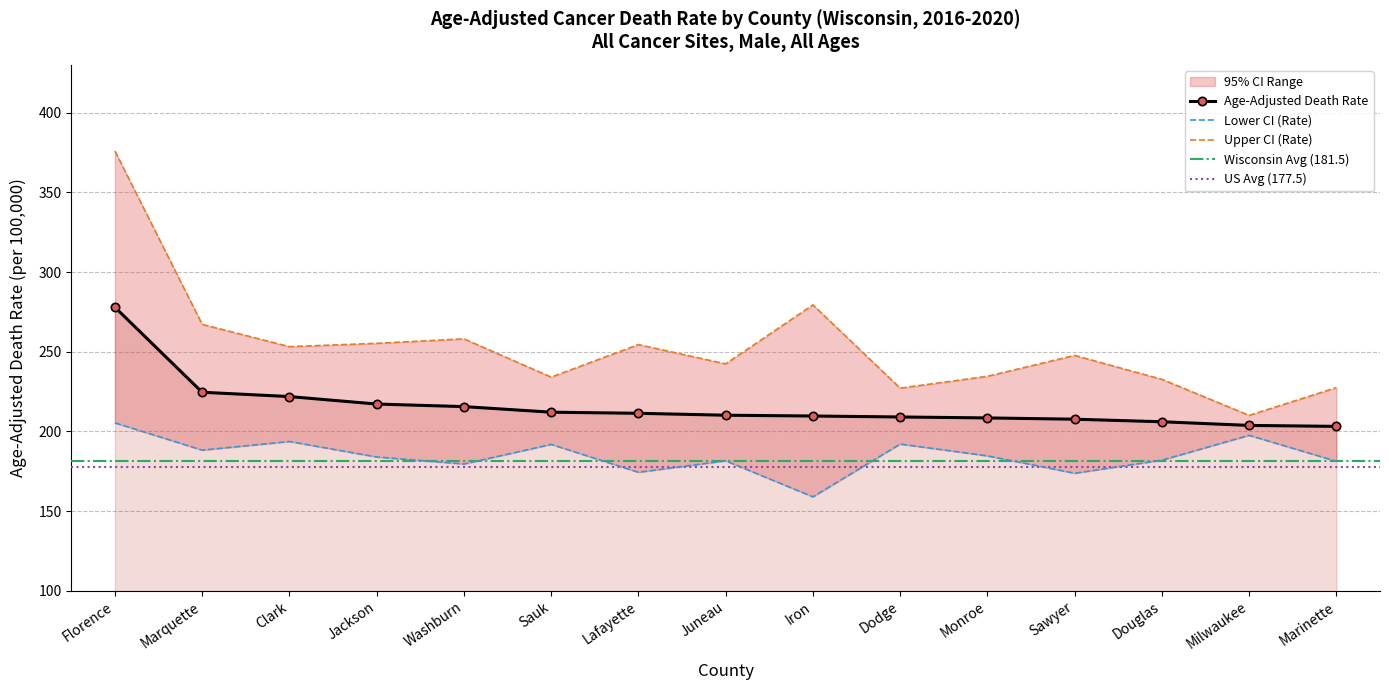

Reading right to left, list all the values displayed in this chart.

Age-Adjusted Death Rate: Marinette=203.2	Milwaukee=203.8	Douglas=206.1	Sawyer=207.7	Monroe=208.5	Dodge=209.1	Iron=209.7	Juneau=210.2	Lafayette=211.4	Sauk=212.1	Washburn=215.6	Jackson=217.2	Clark=221.9	Marquette=224.6	Florence=277.9
Lower CI (Rate): Marinette=181.3	Milwaukee=197.6	Douglas=182.0	Sawyer=173.8	Monroe=184.7	Dodge=192.1	Iron=159.0	Juneau=181.6	Lafayette=174.4	Sauk=191.9	Washburn=179.6	Jackson=184.0	Clark=193.7	Marquette=188.3	Florence=205.4
Upper CI (Rate): Marinette=227.5	Milwaukee=210.1	Douglas=232.7	Sawyer=247.7	Monroe=234.6	Dodge=227.2	Iron=279.4	Juneau=242.4	Lafayette=254.5	Sauk=234.1	Washburn=258.1	Jackson=255.3	Clark=253.2	Marquette=267.2	Florence=375.9